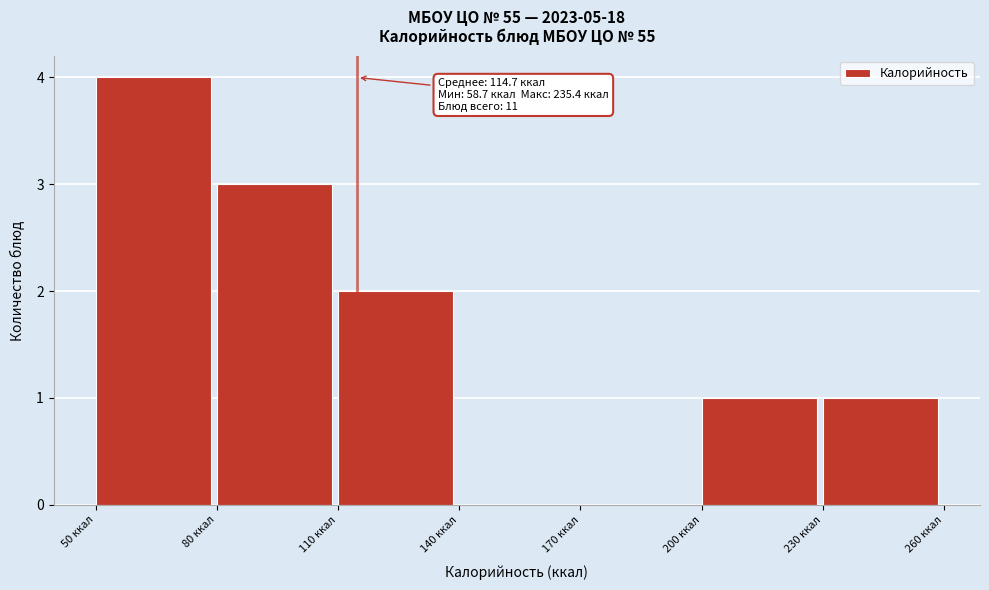

Which range on the x-axis has the tallest bar?

50 to 80